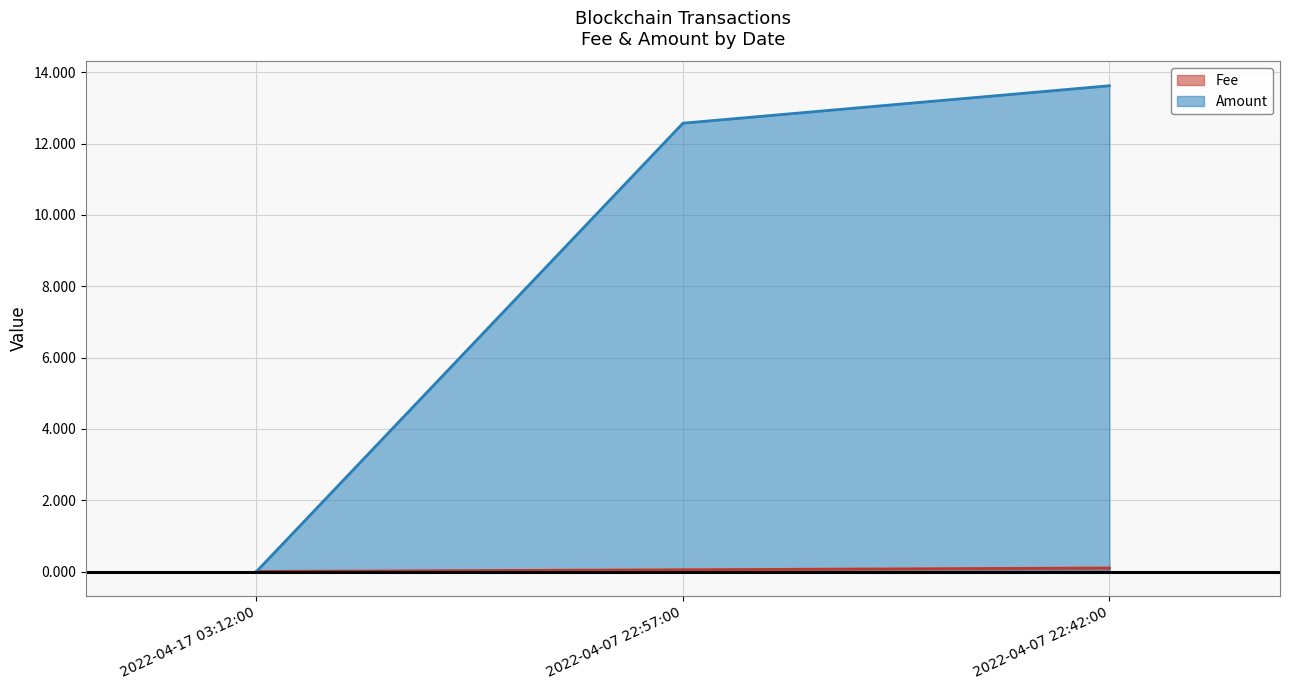

Does the chart display data point markers on the line(s)?

No